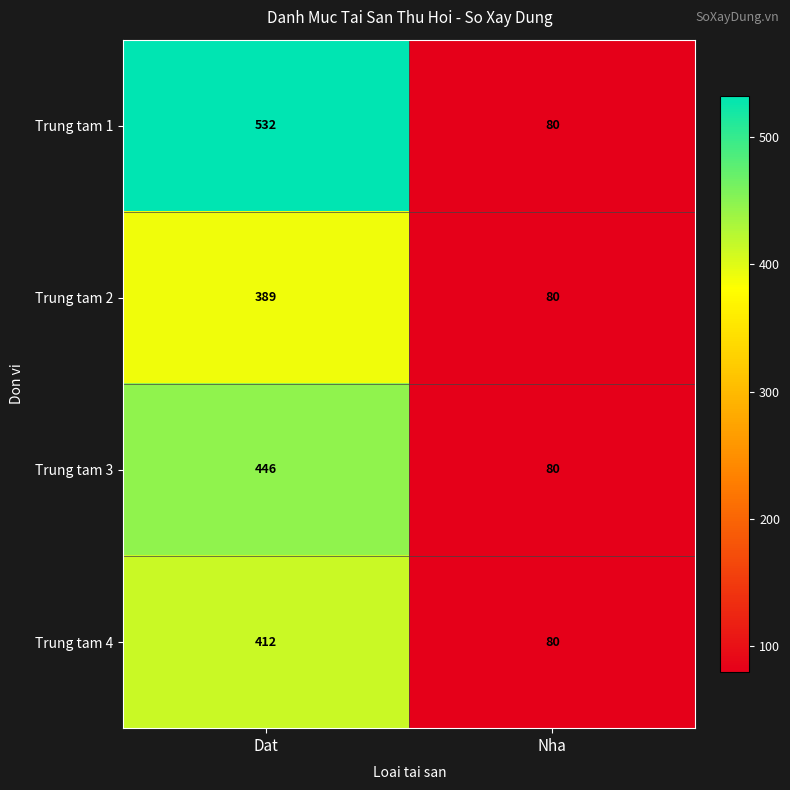

What is the sum of all Trung tam 1 values?

612